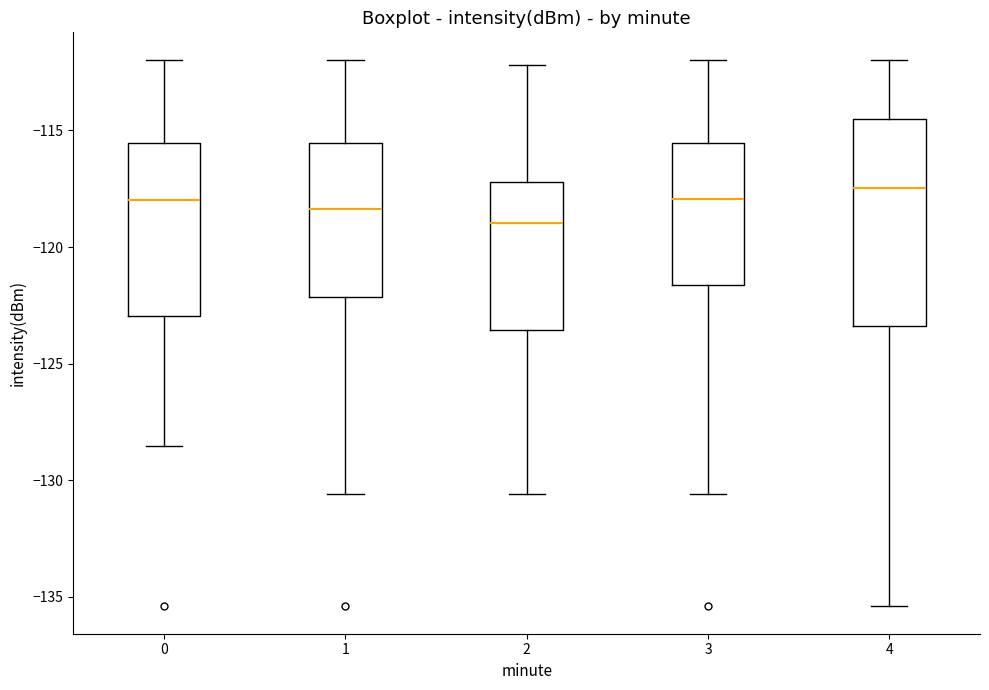

Reading left to right, read every box against the y-axis: the position of its median line, the range the box covers, and the ends of its whiskers. The values are not printed on the chart, so give them approximately, as read against the axis.

0: median -118.0, box -123.0 to -115.5, whiskers -128.5 to -112.0
1: median -118.5, box -122.0 to -115.5, whiskers -130.5 to -112.0
2: median -119.0, box -123.5 to -117.0, whiskers -130.5 to -112.0
3: median -118.0, box -121.5 to -115.5, whiskers -130.5 to -112.0
4: median -117.5, box -123.5 to -114.5, whiskers -135.5 to -112.0